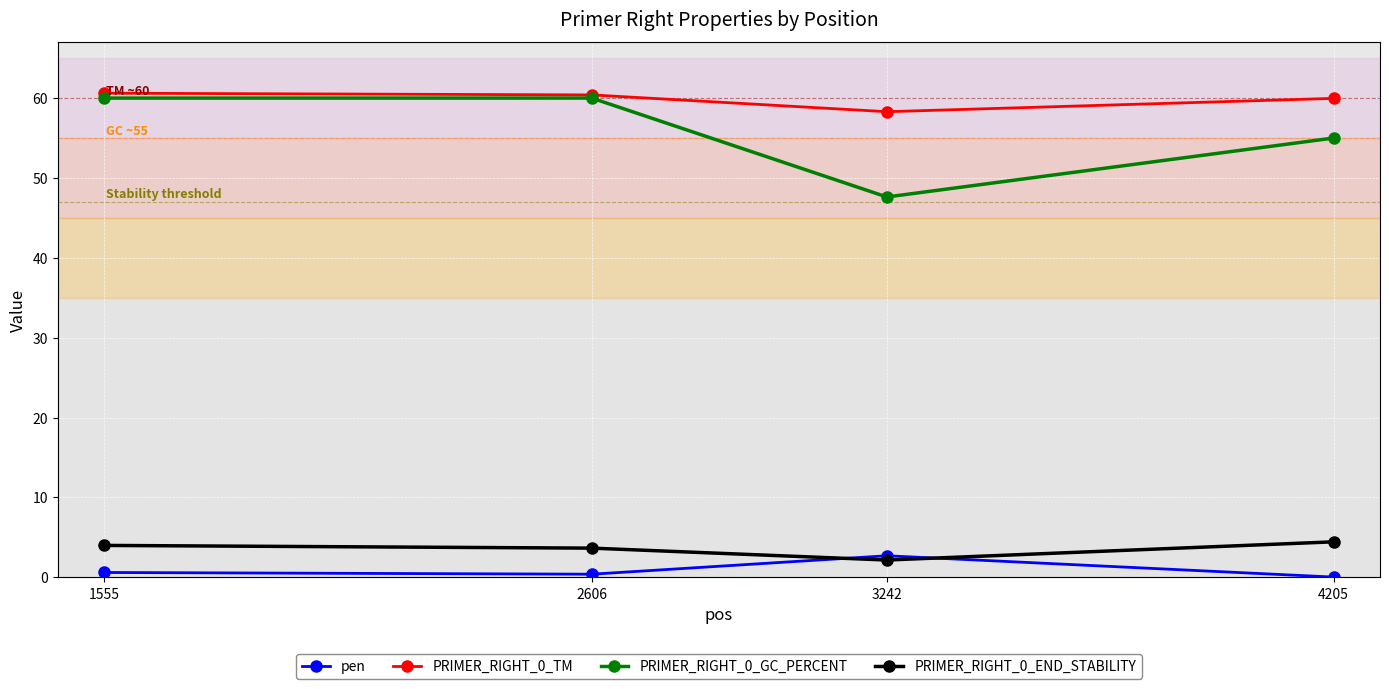

True or false: PRIMER_RIGHT_0_TM has more than 1 interior local peaks.

False